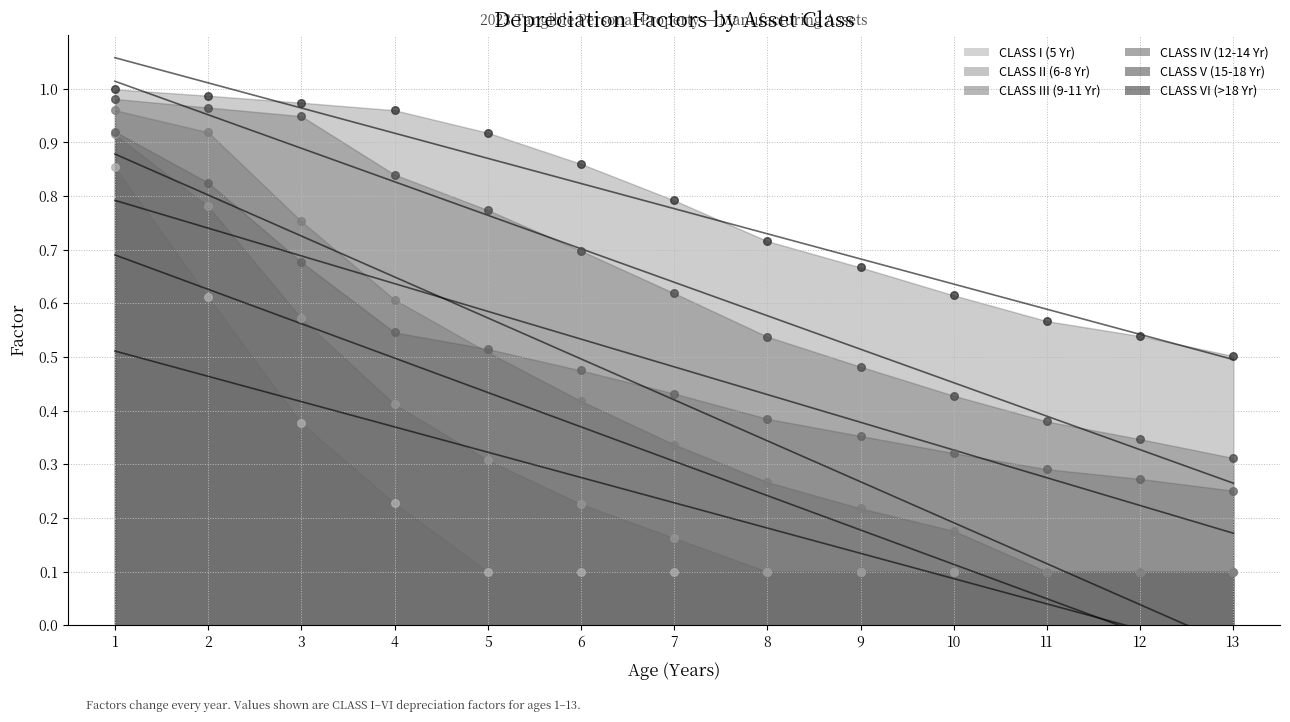

Which series has the widest spread of Y values?

CLASS III (9-11 Yr)